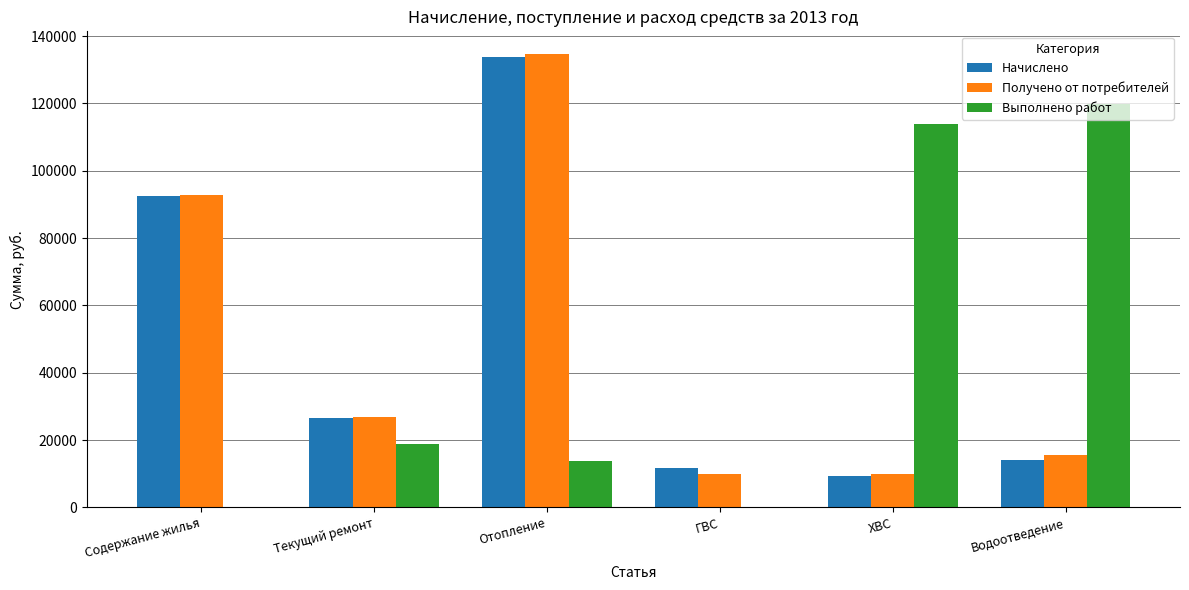

What is the total value across all series at Водоотведение?

149450.7